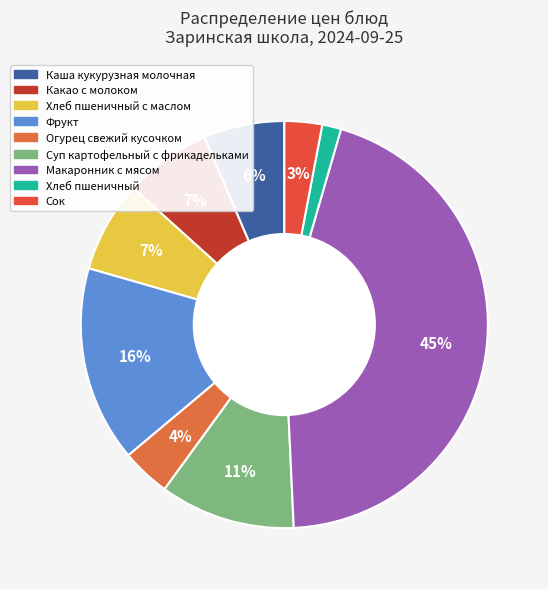

Is there a majority slice in this chart?

No